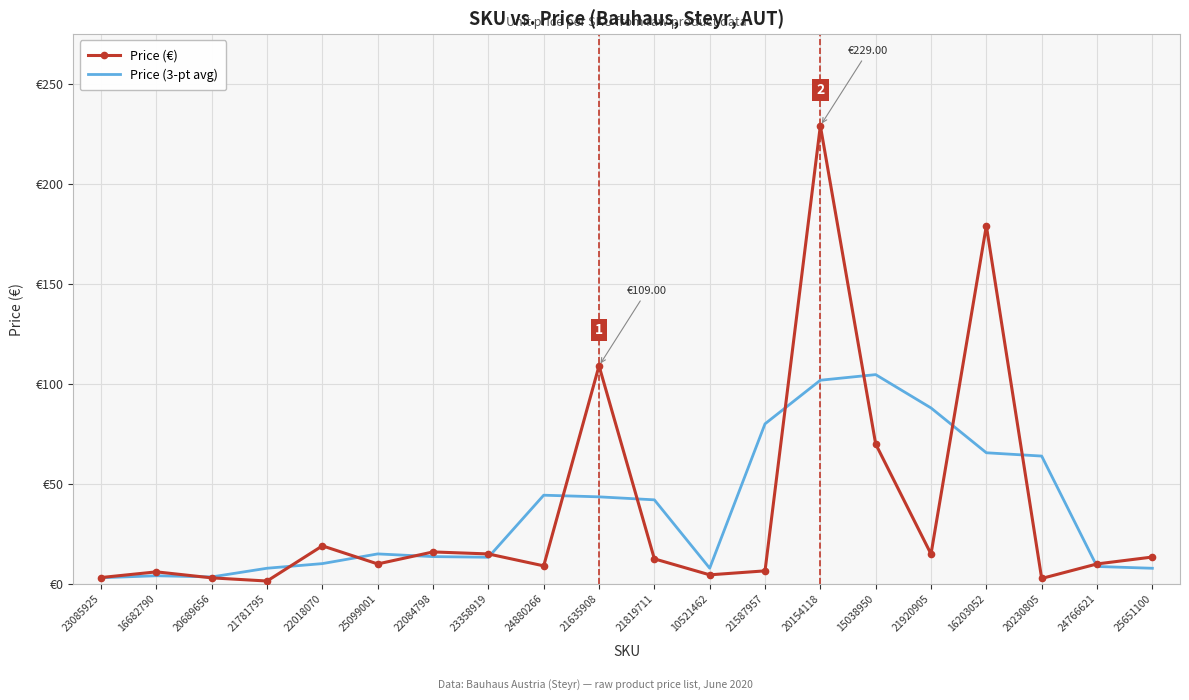

What are all the series names shown in the legend?

Price (€), Price (3-pt avg)